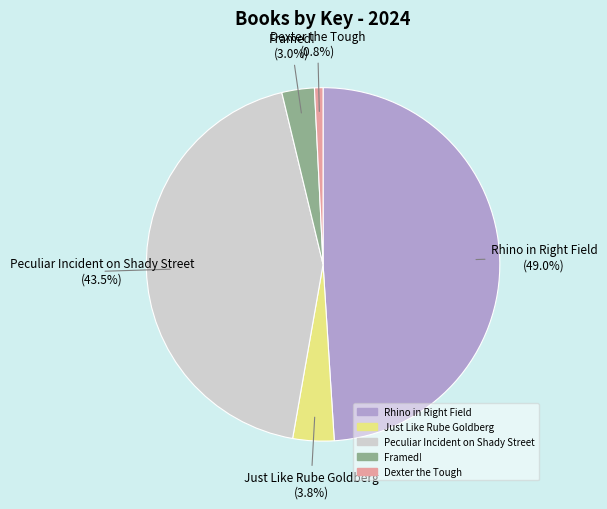

How many segments does this pie chart have?

5